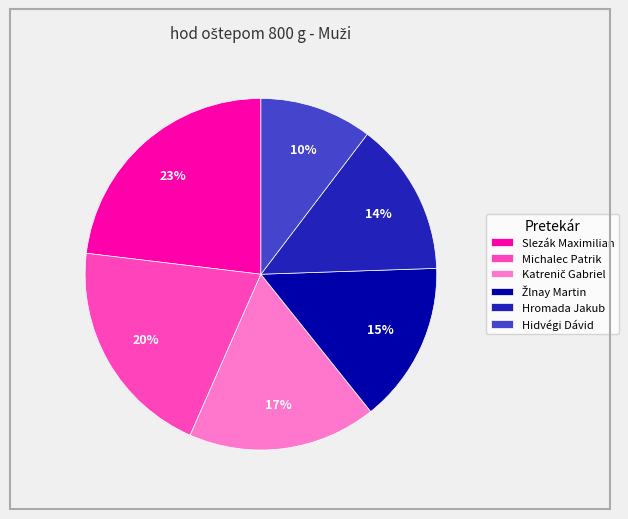

Which slice is the largest?

Slezák Maximilian